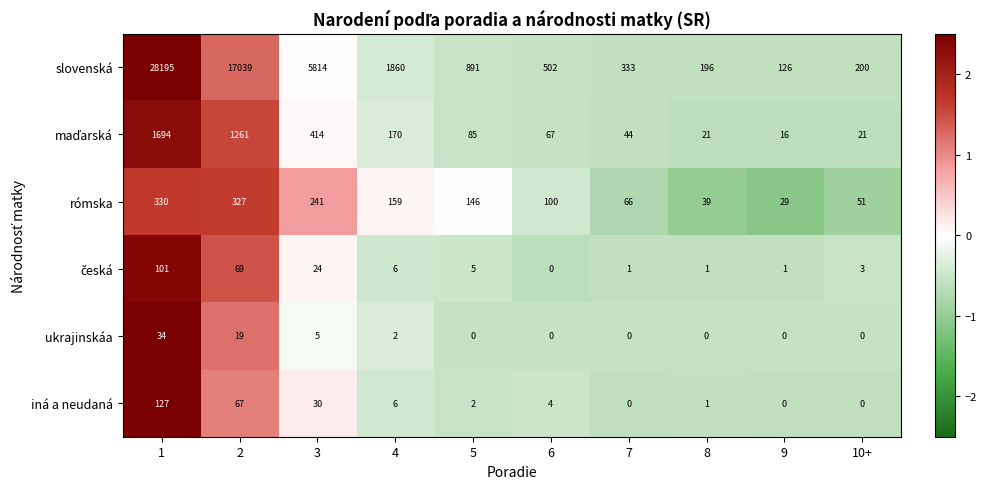

What is the total value across all series at 7?

444